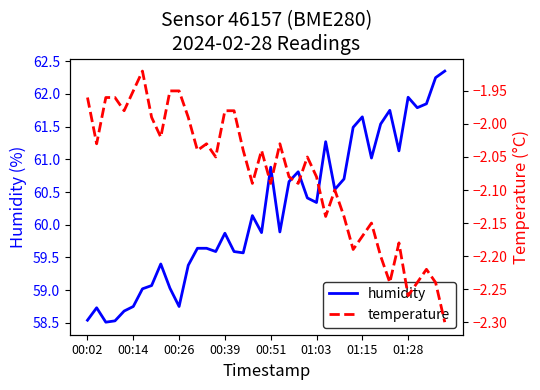

The temperature series shows -2.0 at 19. True or false?

True